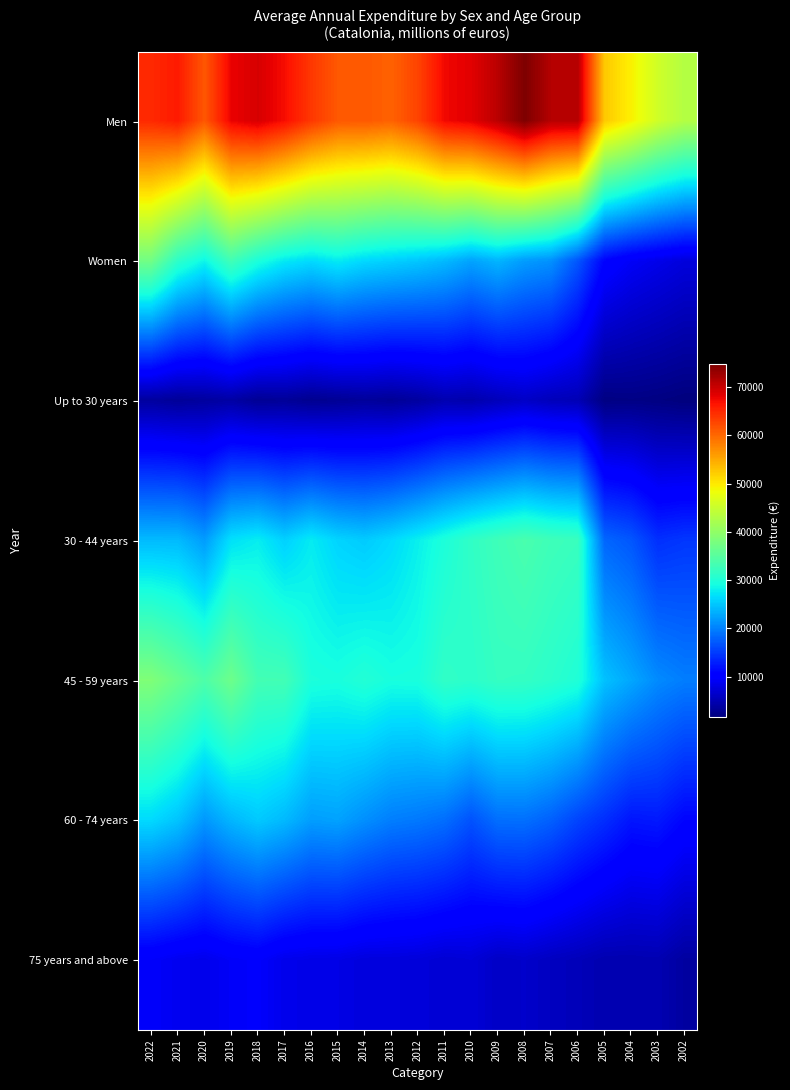

Which category has the lowest value across all series?

2002